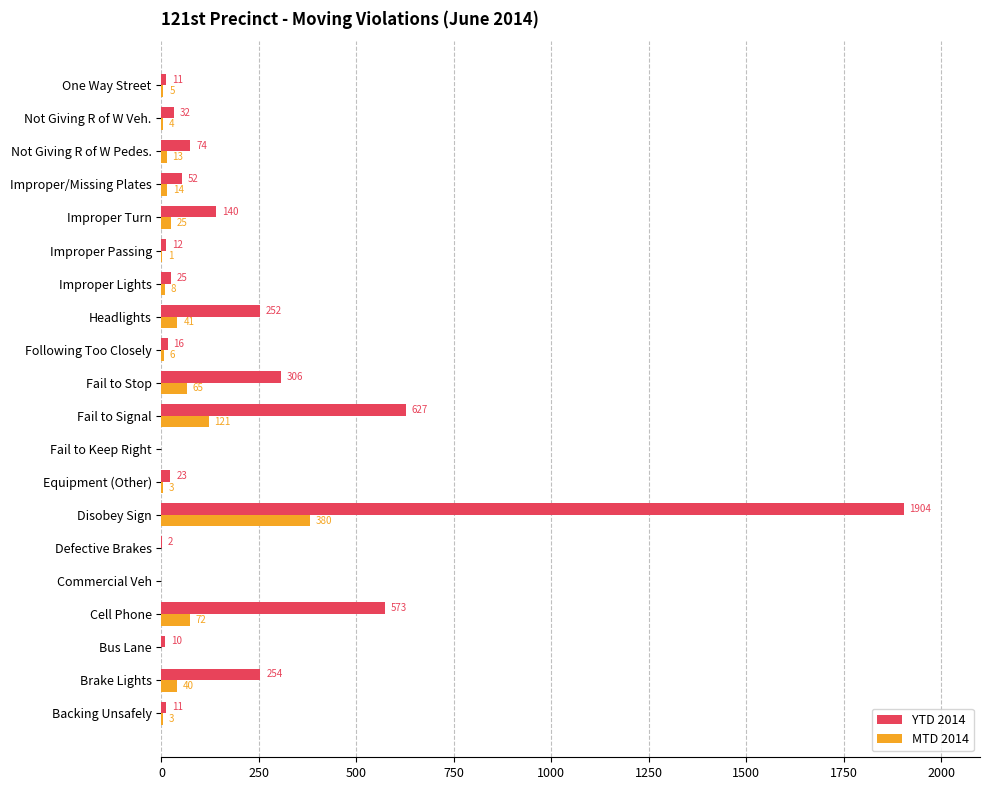

At which category is the sum across all series the highest?

Disobey Sign